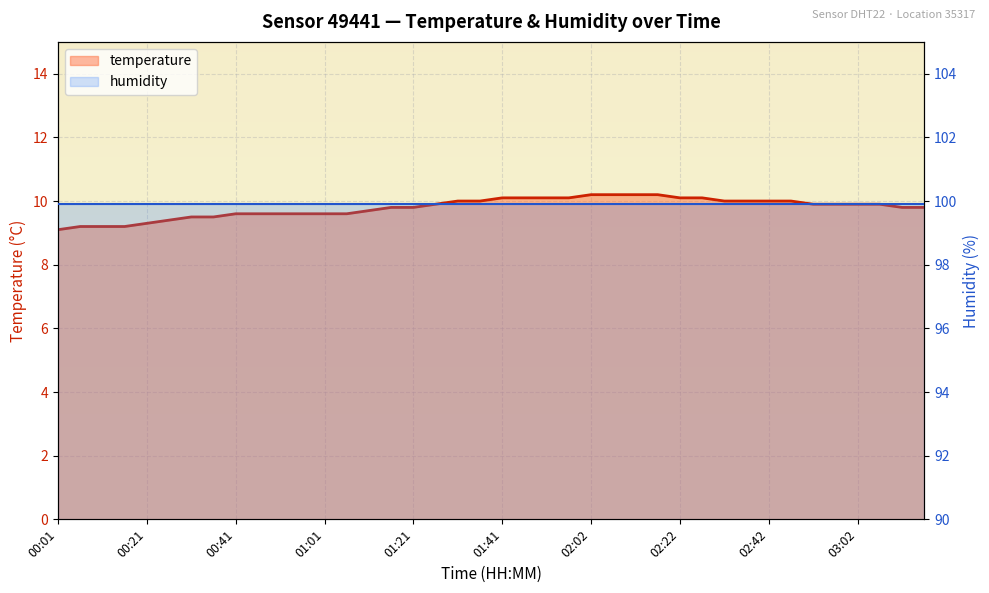

What is the value of the humidity point at the 30th from the left?

99.9